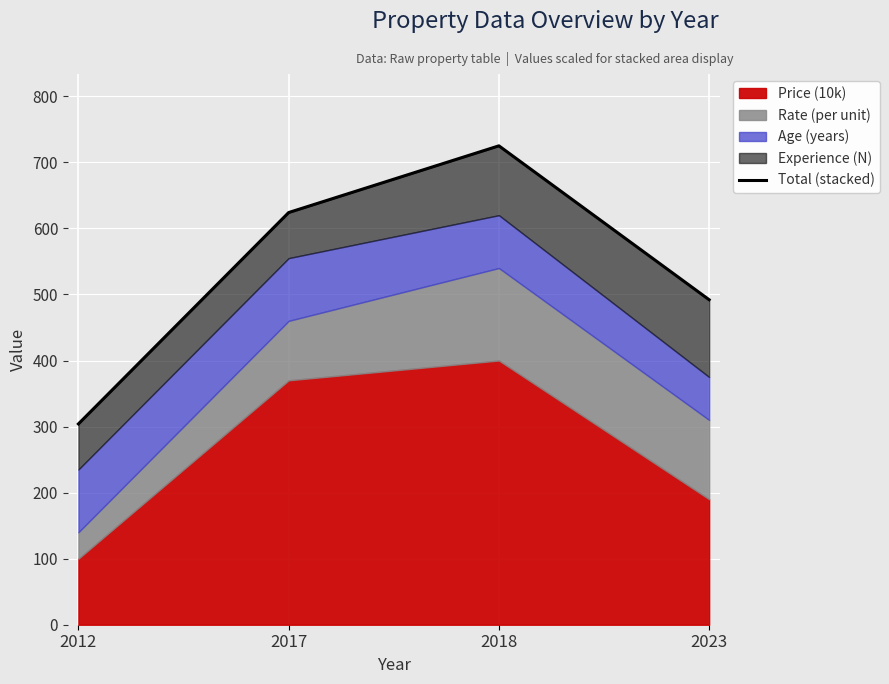

What is the smallest value displayed?

304